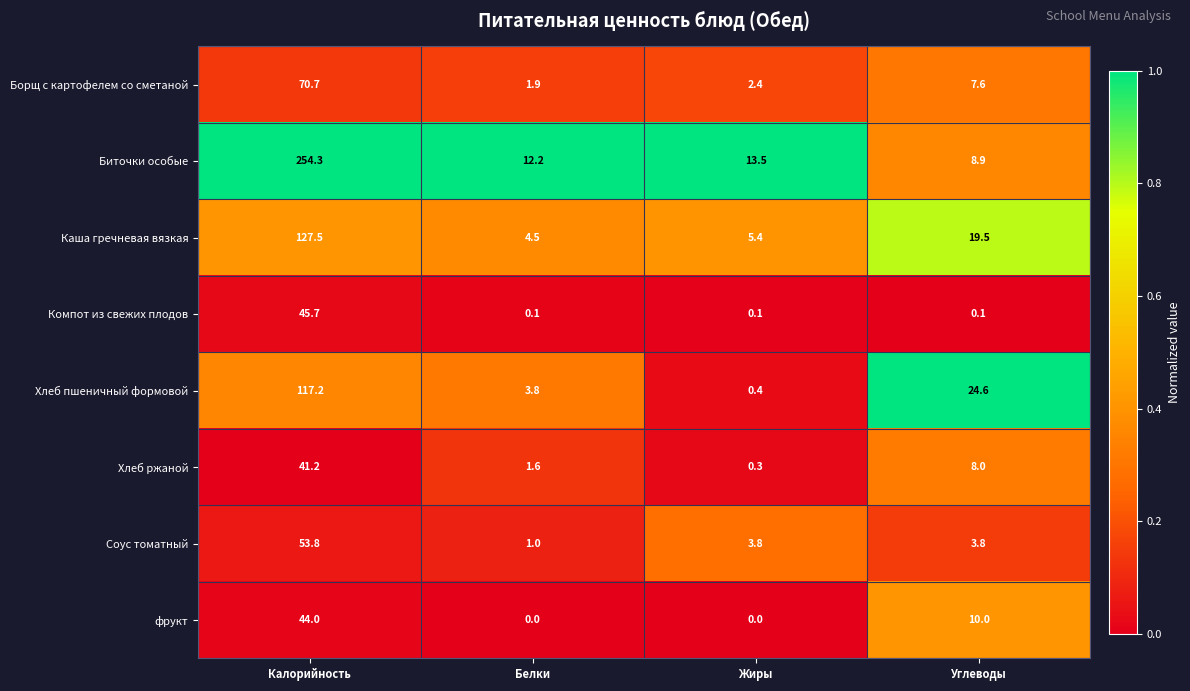

What is the total value across all series at Углеводы?

82.5